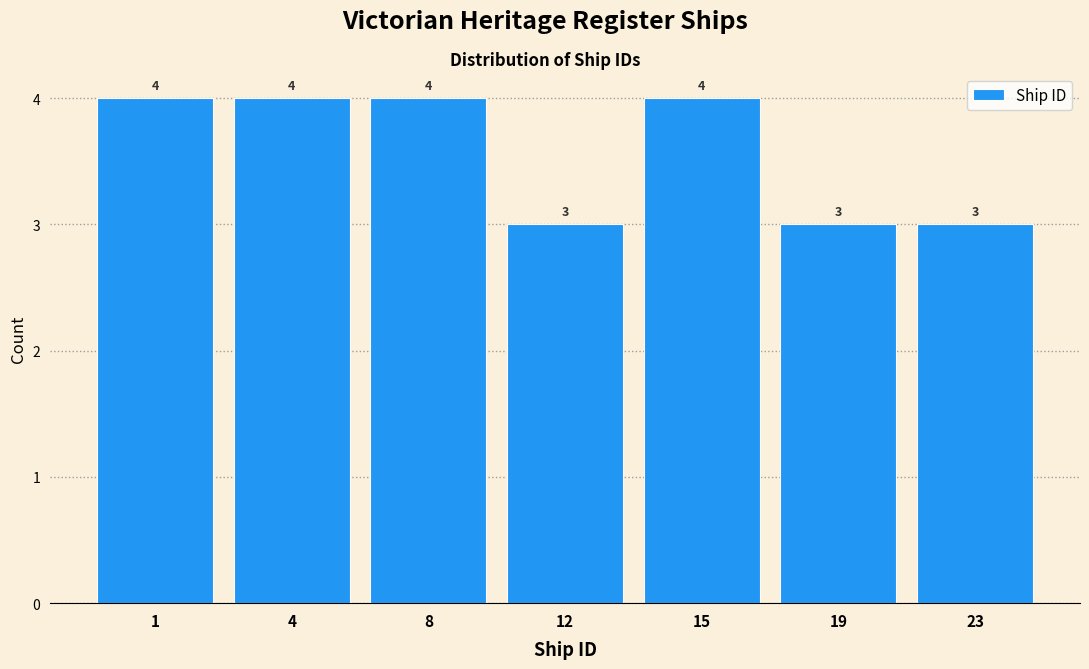

Reading right to left, what are all the values shown in this chart?

23=3	19=3	15=4	12=3	8=4	4=4	1=4